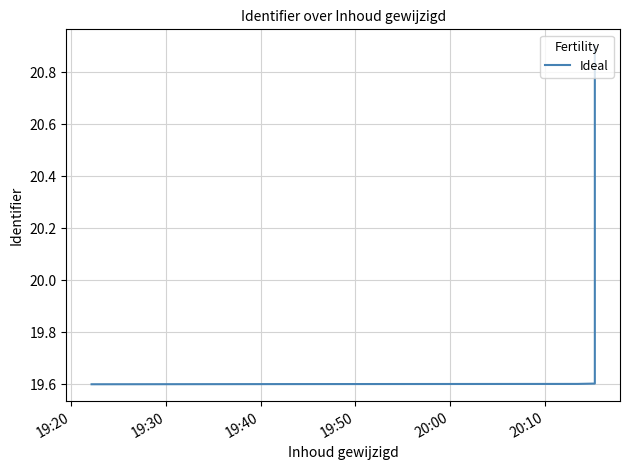

What is the smallest value displayed?

19.6